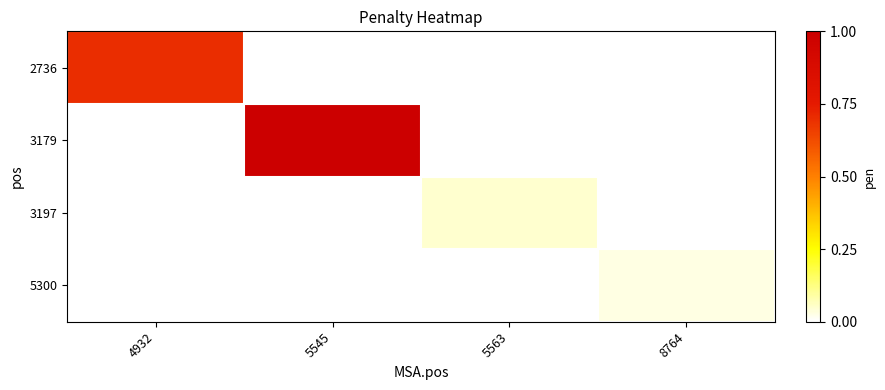

What is the difference between the highest and lowest values at 5545?

1.0